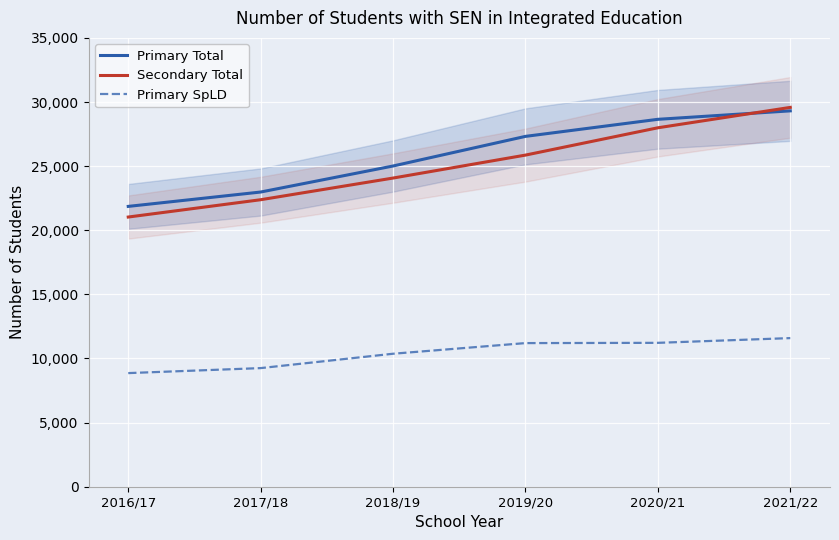

True or false: Primary Total has a value of 10286 at 2019/20.

False